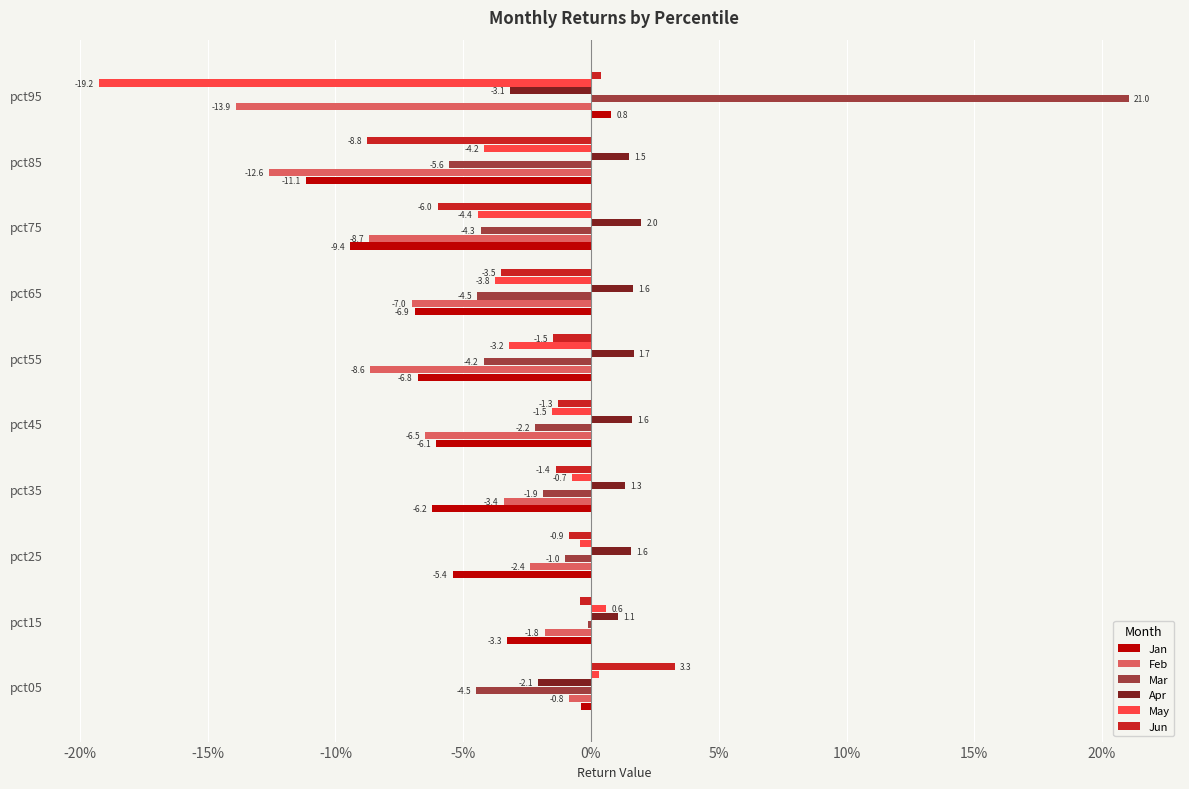

Rank the series by their maximum value, from lowest to highest.

Feb, May, Jan, Apr, Jun, Mar